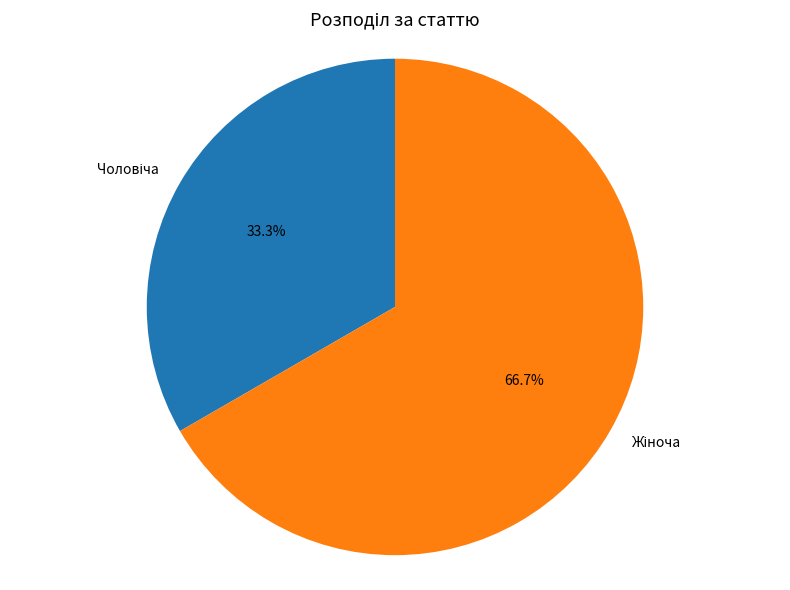

Does any single category account for the majority?

Yes